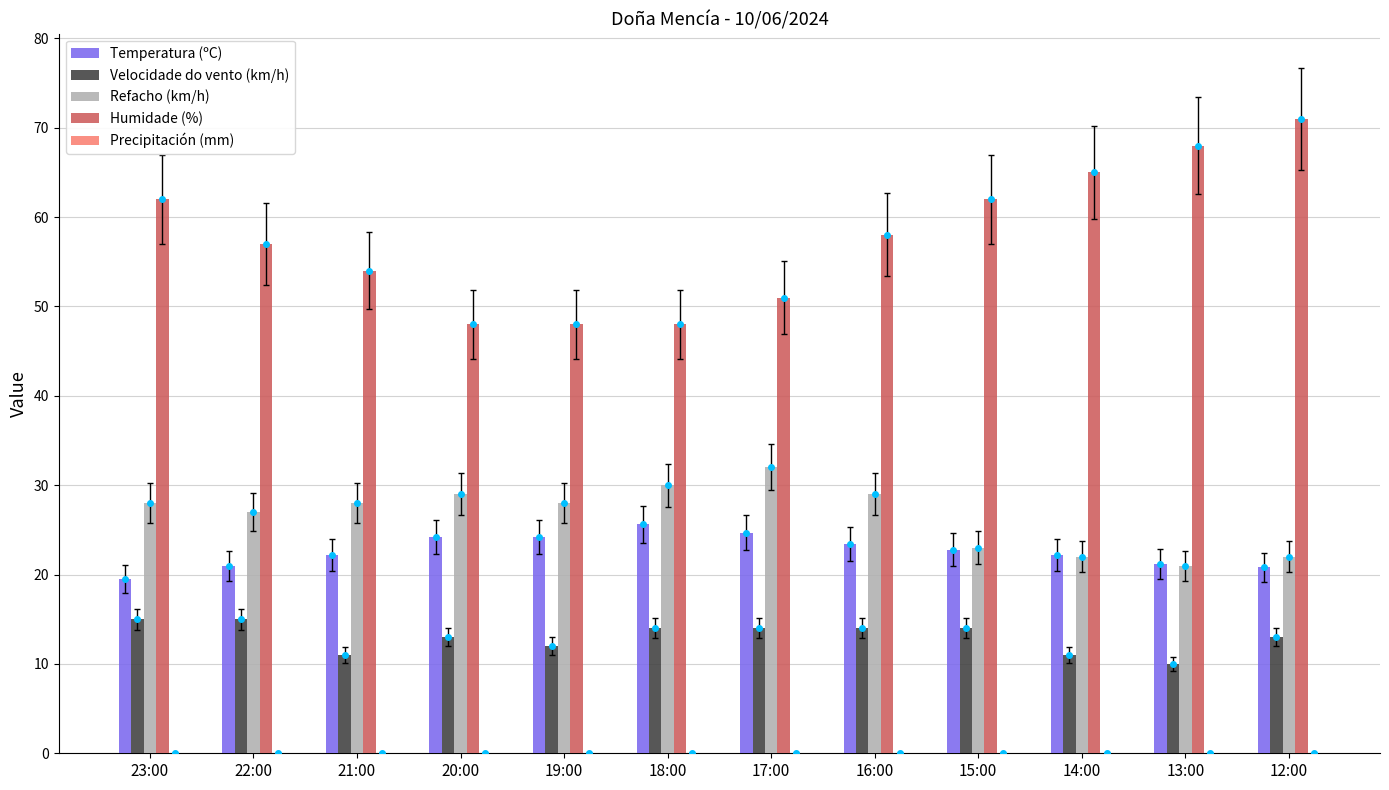

Reading left to right, list all the values displayed in this chart.

Temperatura (ºC): 19.5	21.0	22.2	24.2	24.2	25.6	24.7	23.4	22.8	22.2	21.2	20.8
Velocidade do vento (km/h): 15.0	15.0	11.0	13.0	12.0	14.0	14.0	14.0	14.0	11.0	10.0	13.0
Refacho (km/h): 28.0	27.0	28.0	29.0	28.0	30.0	32.0	29.0	23.0	22.0	21.0	22.0
Humidade (%): 62.0	57.0	54.0	48.0	48.0	48.0	51.0	58.0	62.0	65.0	68.0	71.0
Precipitación (mm): 0.0	0.0	0.0	0.0	0.0	0.0	0.0	0.0	0.0	0.0	0.0	0.0